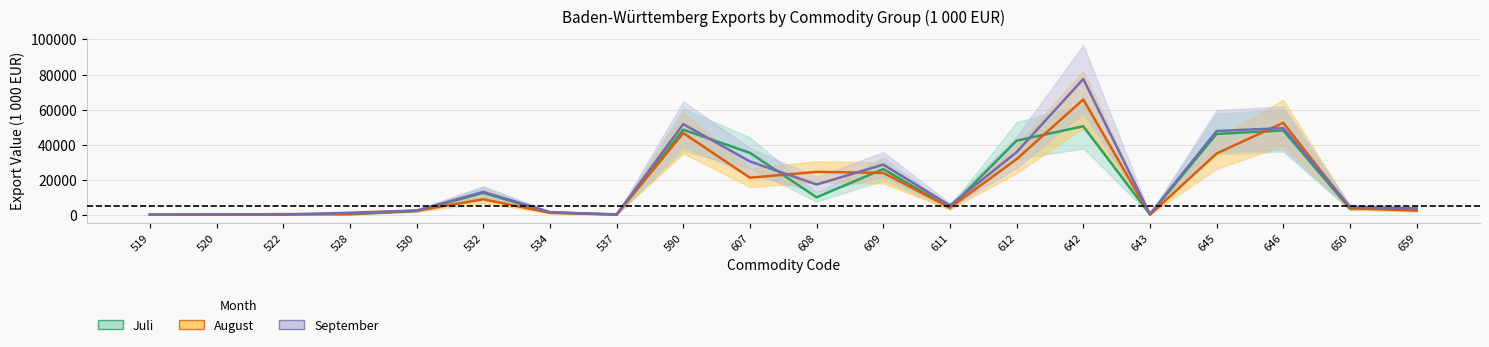

The value of September at 534 is 1513.4. True or false?

True